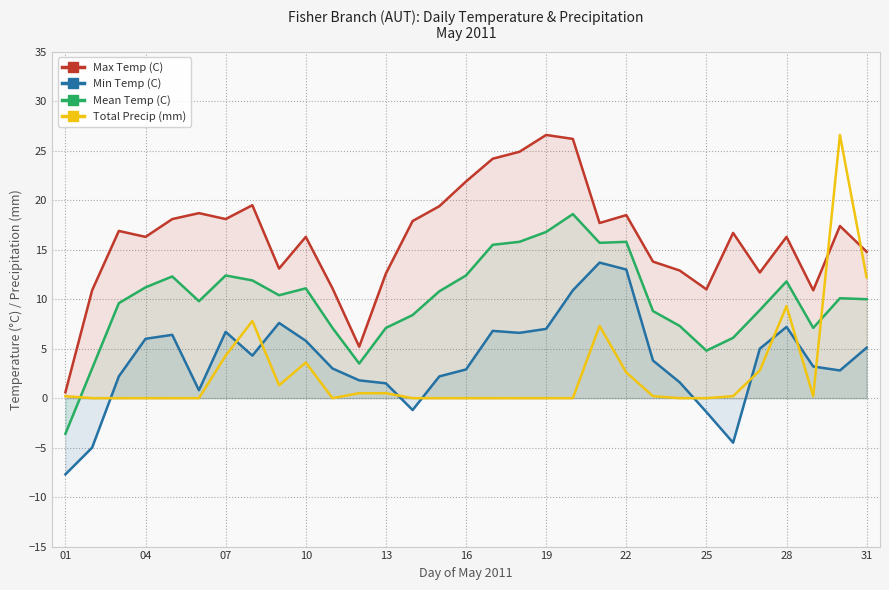

Reading left to right, what are all the values shown in this chart?

Max Temp (C): 0.6	10.9	16.9	16.3	18.1	18.7	18.1	19.5	13.1	16.3	11.1	5.2	12.6	17.9	19.4	21.9	24.2	24.9	26.6	26.2	17.7	18.5	13.8	12.9	11.0	16.7	12.7	16.3	10.9	17.4	14.8
Min Temp (C): -7.7	-5.0	2.2	6.0	6.4	0.8	6.7	4.3	7.6	5.8	3.0	1.8	1.5	-1.2	2.2	2.9	6.8	6.6	7.0	10.9	13.7	13.0	3.8	1.6	-1.4	-4.5	5.0	7.2	3.2	2.8	5.1
Mean Temp (C): -3.6	3.0	9.6	11.2	12.3	9.8	12.4	11.9	10.4	11.1	7.1	3.5	7.1	8.4	10.8	12.4	15.5	15.8	16.8	18.6	15.7	15.8	8.8	7.3	4.8	6.1	8.9	11.8	7.1	10.1	10.0
Total Precip (mm): 0.2	0.0	0.0	0.0	0.0	0.0	4.3	7.8	1.3	3.6	0.0	0.5	0.5	0.0	0.0	0.0	0.0	0.0	0.0	0.0	7.3	2.6	0.2	0.0	0.0	0.2	2.8	9.3	0.2	26.6	12.2